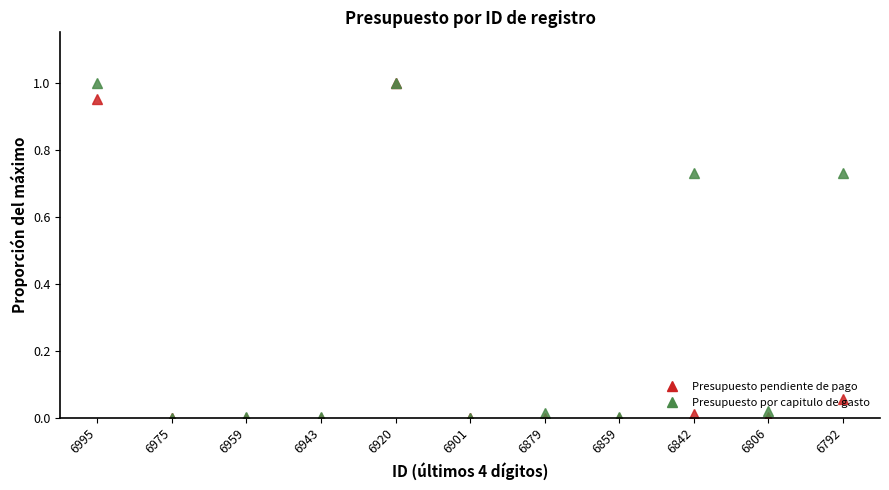

Is this an area chart (filled region under the line)?

No